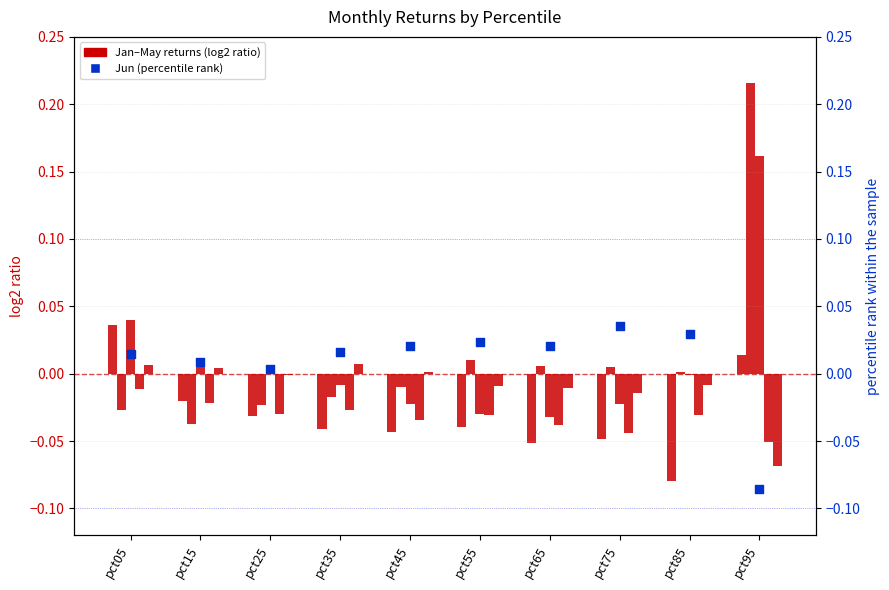

What are all the series names shown in the legend?

Jan, Jun